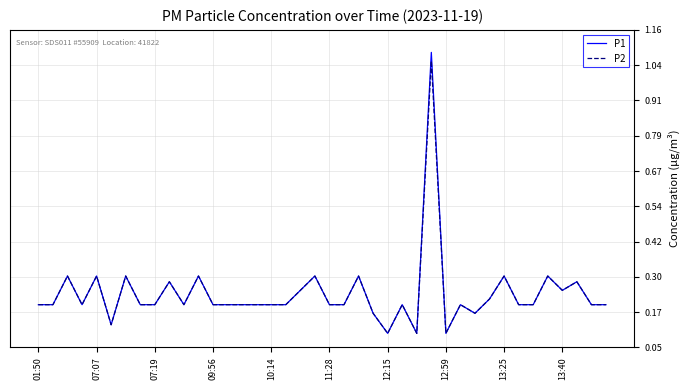

What is the difference between the maximum and minimum values in the P1 series?

1.0